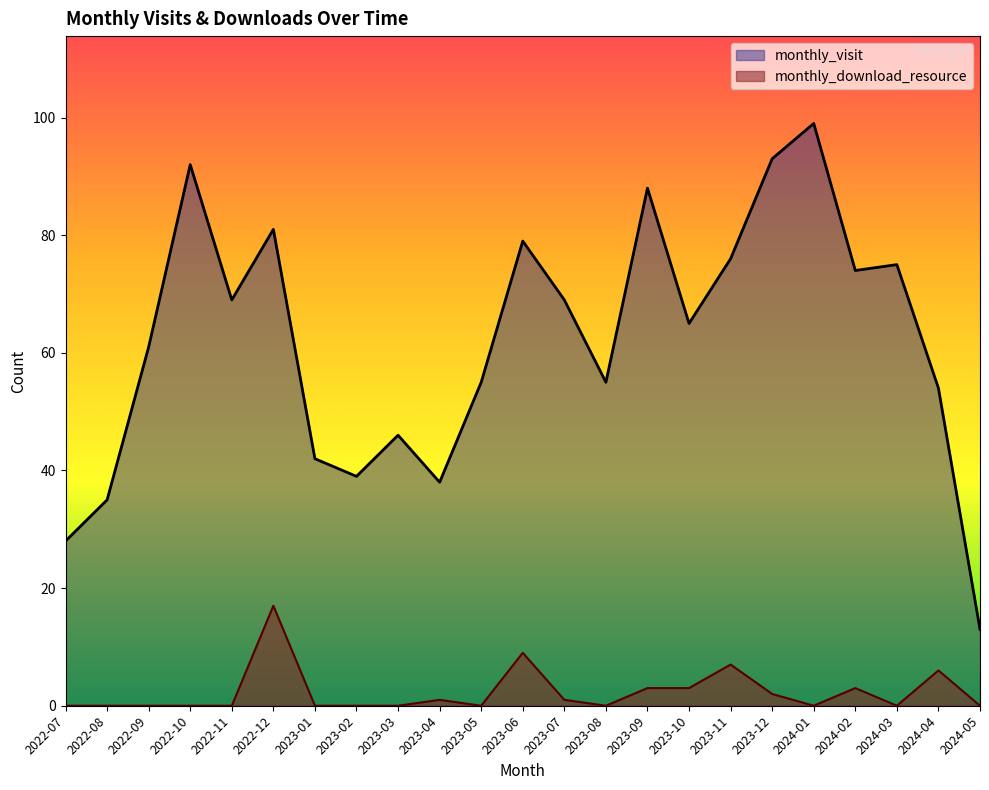

Count the number of data series in this chart.

2